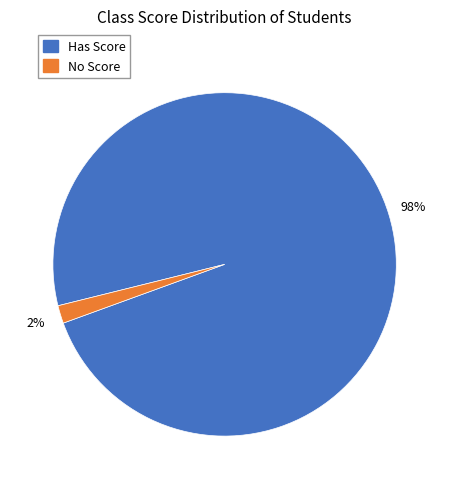

Does any single category account for the majority?

Yes